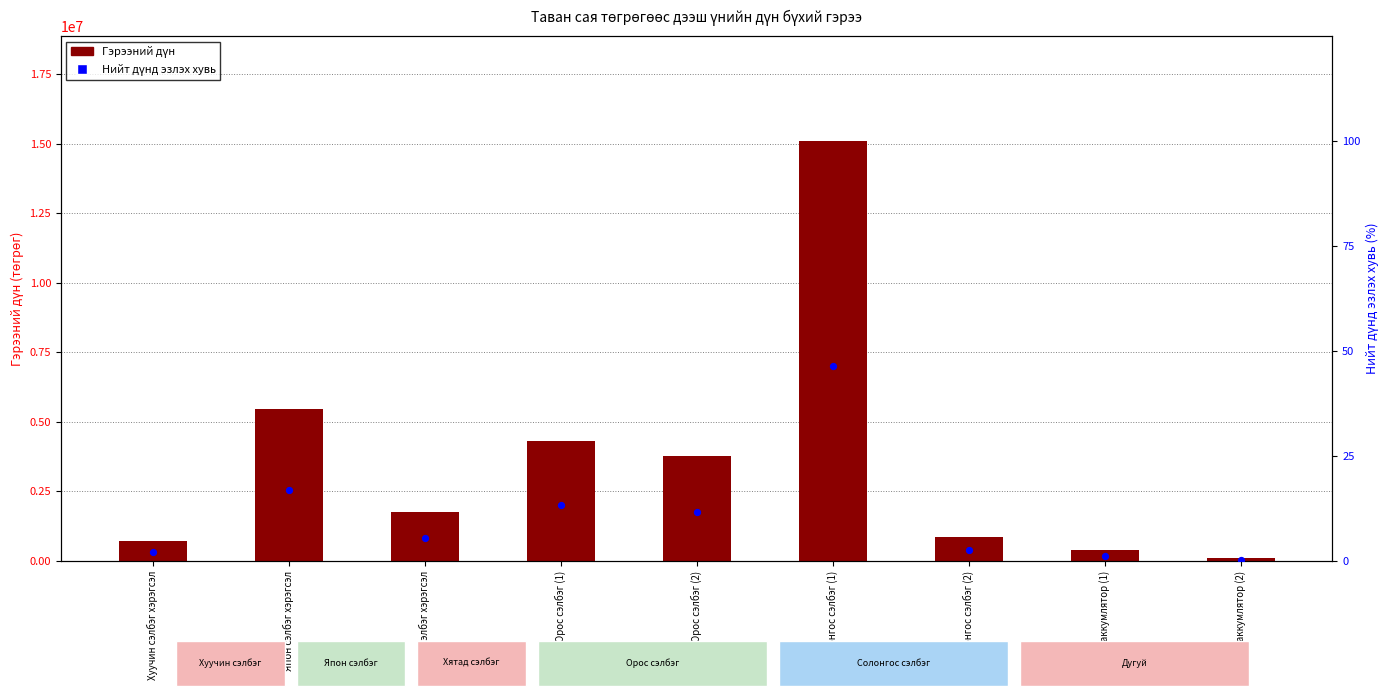

Is the value of Нийт дүнд эзлэх хувь at Хуучин сэлбэг хэрэгсэл greater than the value of Гэрээний дүн at Солонгос сэлбэг (1)?

No